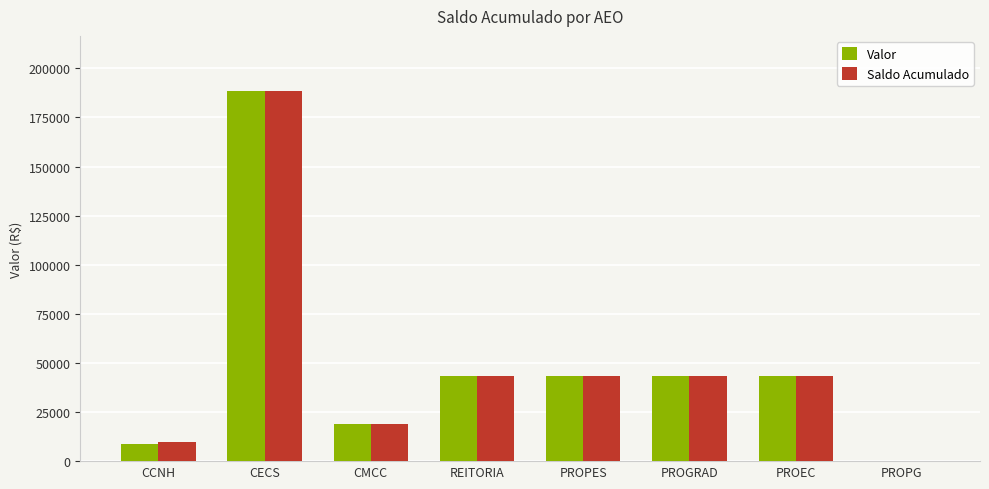

What is the highest value of the Saldo Acumulado series?

188283.4